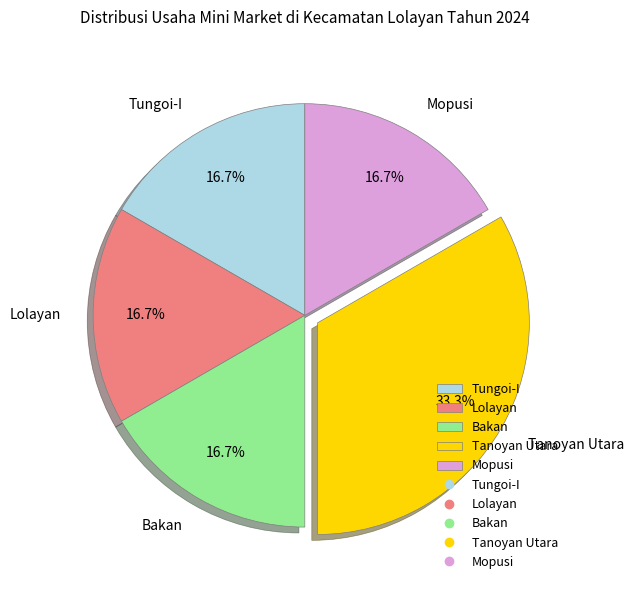

Between Tanoyan Utara and Lolayan, which is larger?

Tanoyan Utara